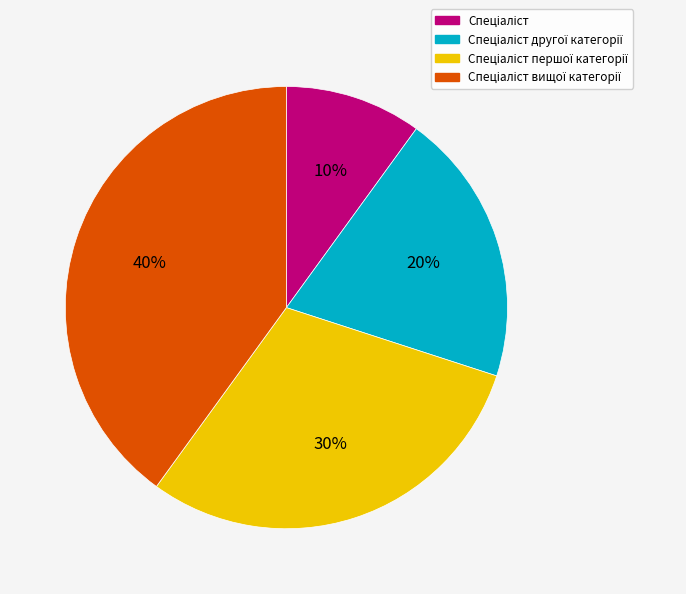

Is there any slice that represents more than half of the pie?

No